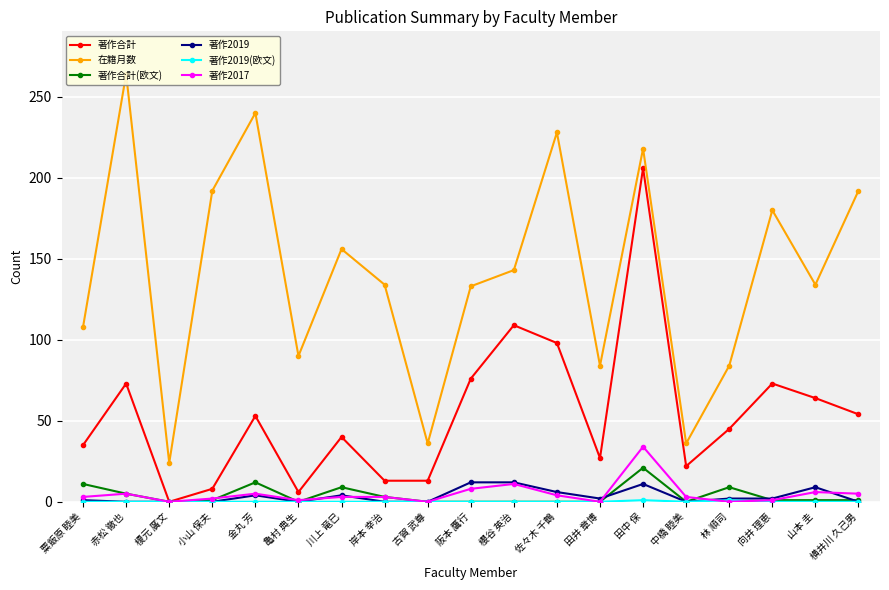

What are all the series names shown in the legend?

著作合計, 在籍月数, 著作合計(欧文), 著作2019, 著作2019(欧文), 著作2017